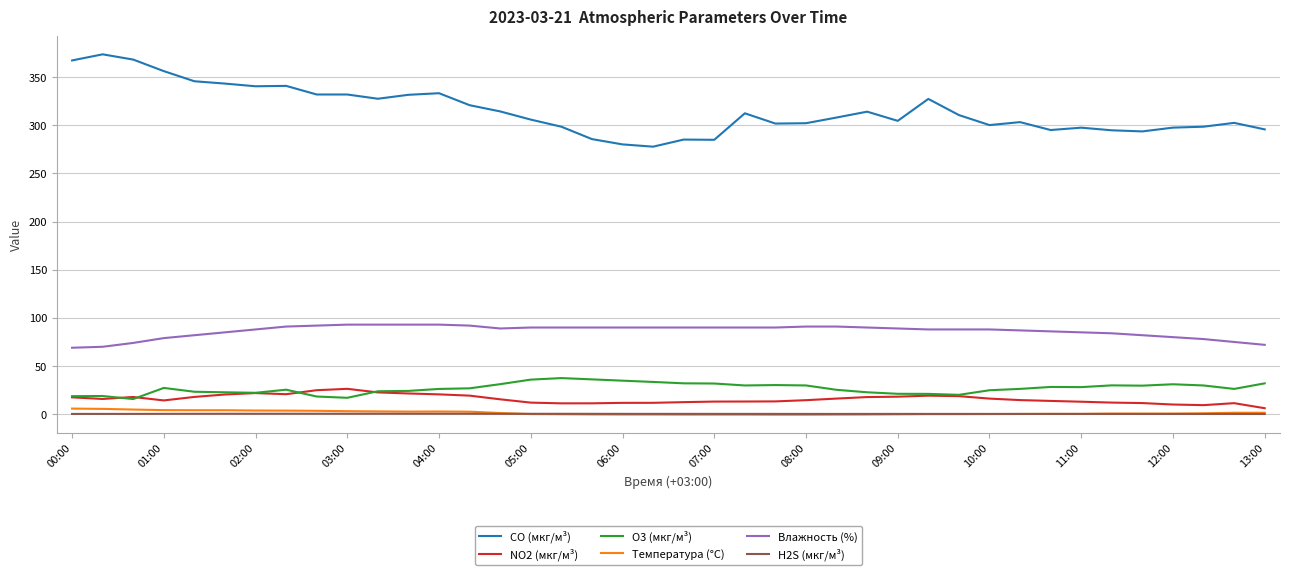

What is the greatest value displayed?

373.7